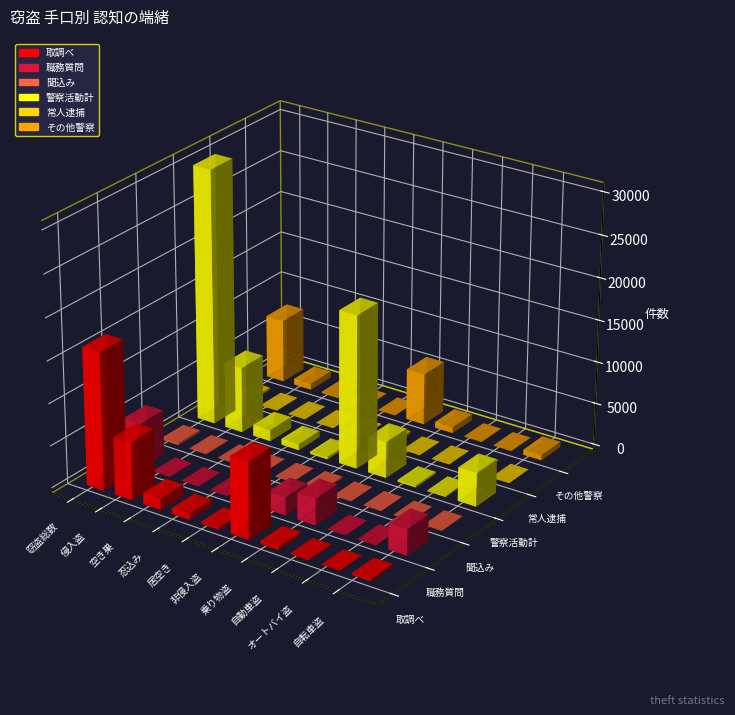

What is the value of the 職務質問 bar at the 2nd from the left?

39